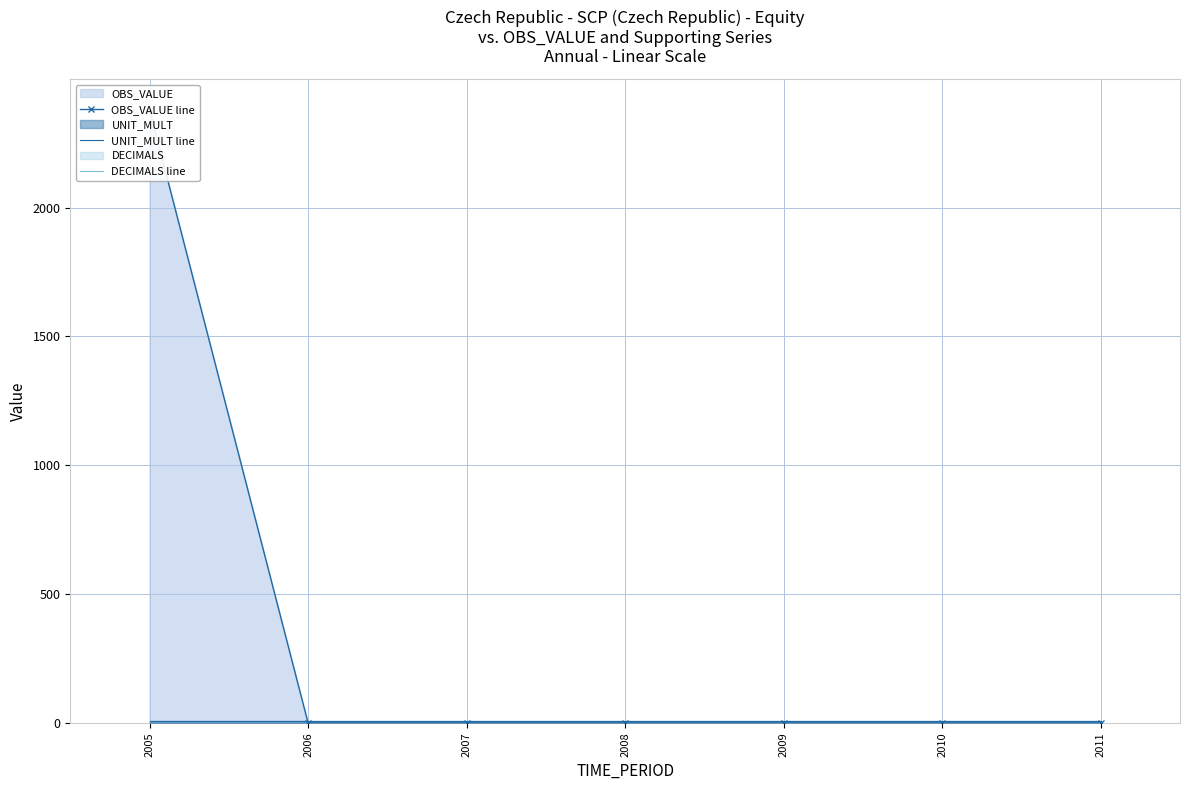

Reading left to right, list all the values displayed in this chart.

OBS_VALUE line: 2005=2379.9	2006=0.0	2007=0.0	2008=0.0	2009=0.0	2010=0.0	2011=0.0
UNIT_MULT line: 2005=6.0	2006=6.0	2007=6.0	2008=6.0	2009=6.0	2010=6.0	2011=6.0
DECIMALS line: 2005=0.0	2006=0.0	2007=0.0	2008=0.0	2009=0.0	2010=0.0	2011=0.0